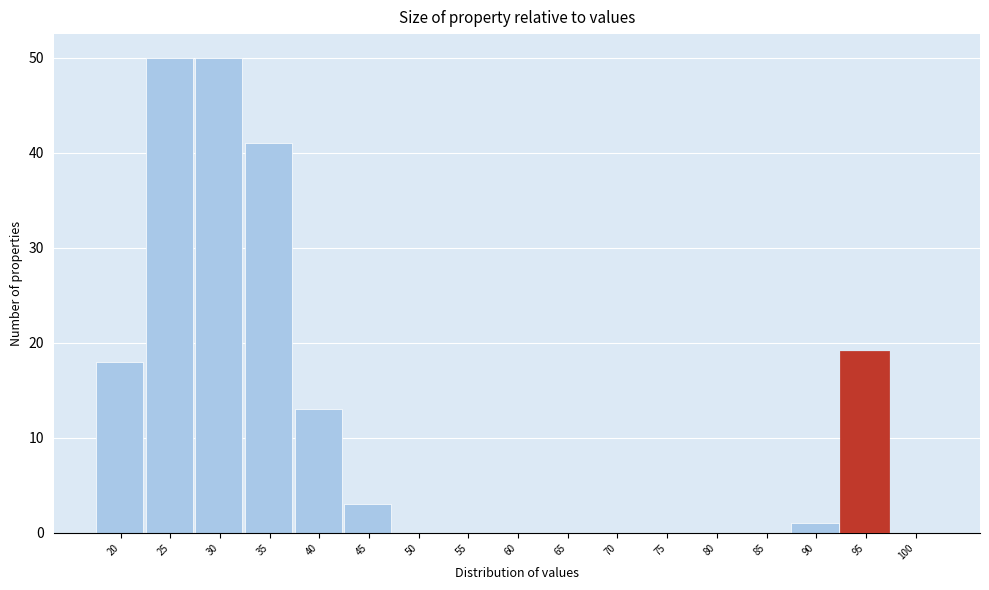

What is the sum of all values?

195